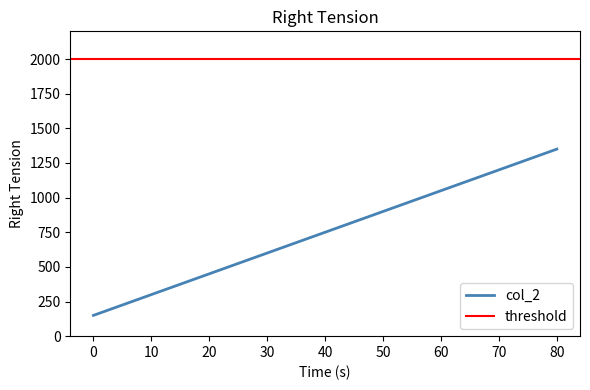

What is the value of the 5th point from the left?

750